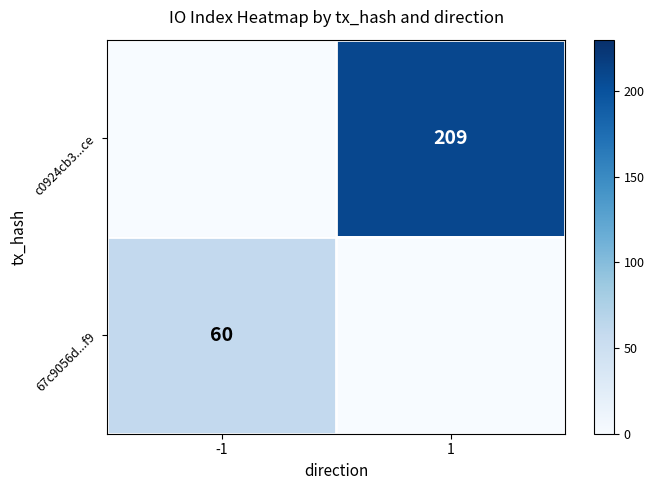

The value of 67c9056d...f9 at -1 is 96. True or false?

False